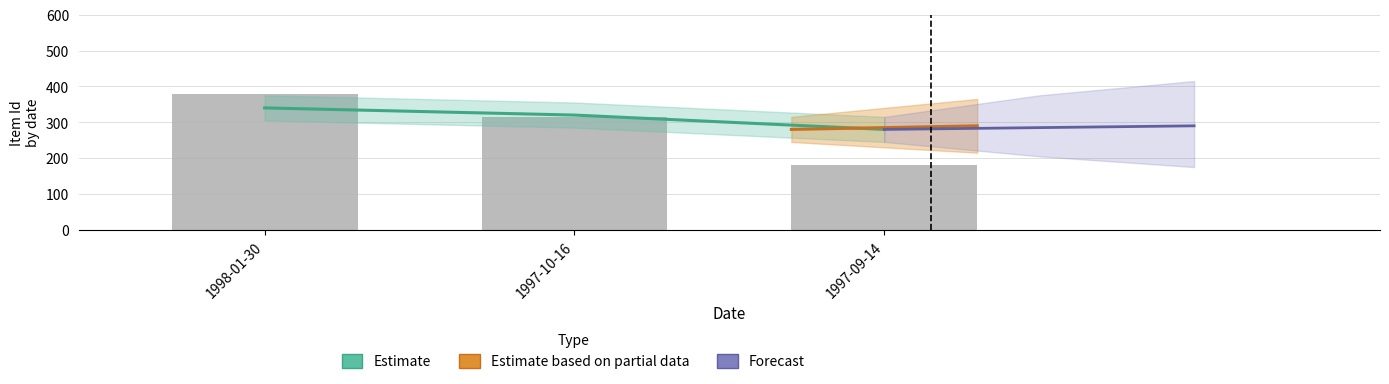

What is the label of the 2nd bar from the left?

1997-10-16